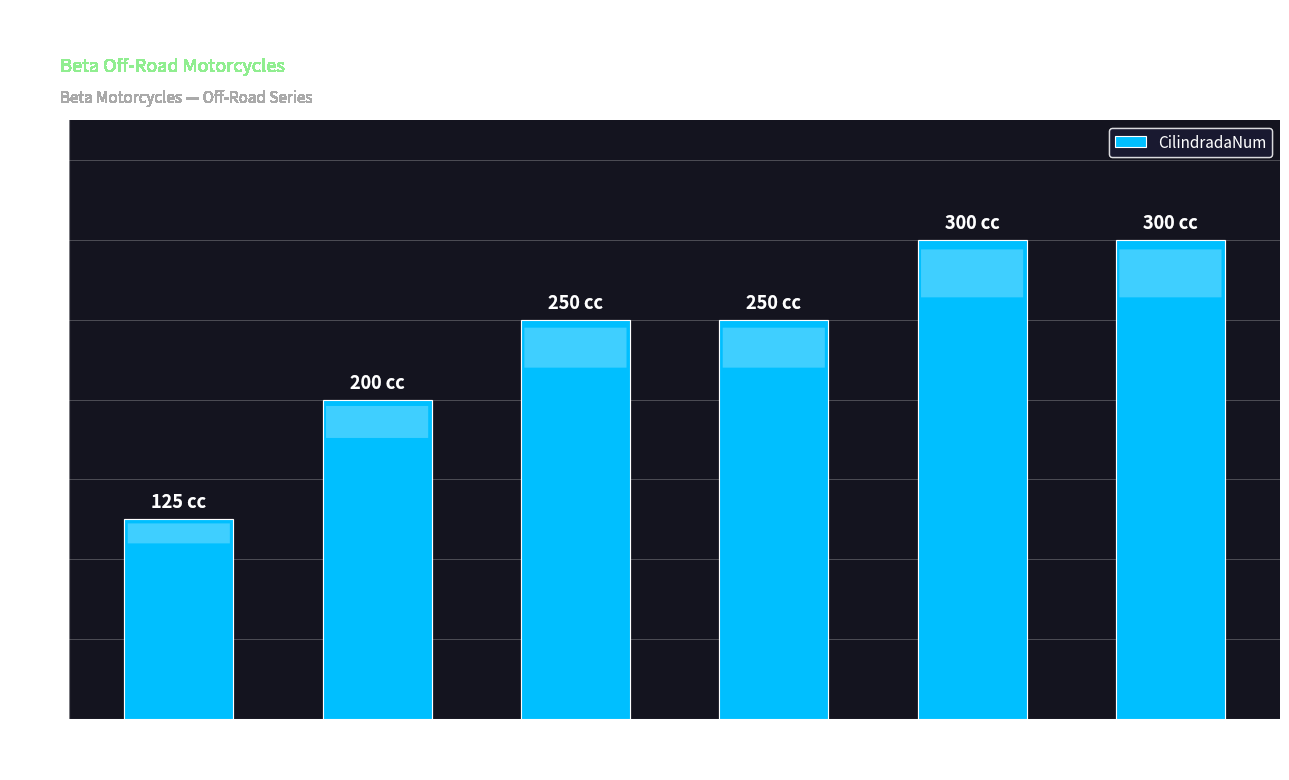

How many series are shown in this chart?

1